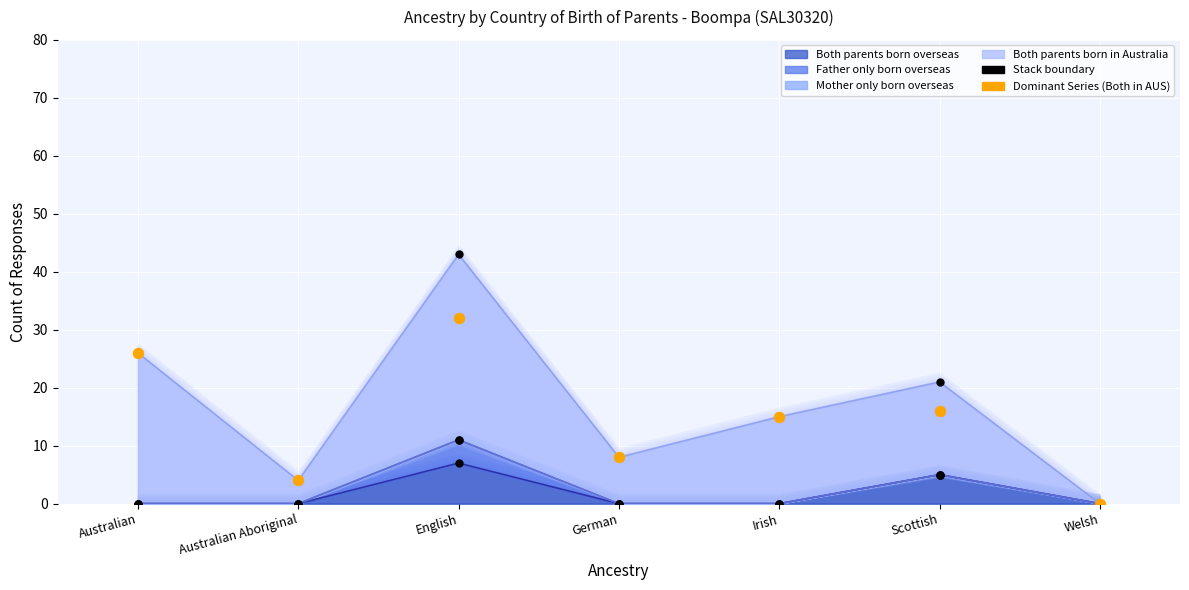

What is the change in value from Australian to English?

+6